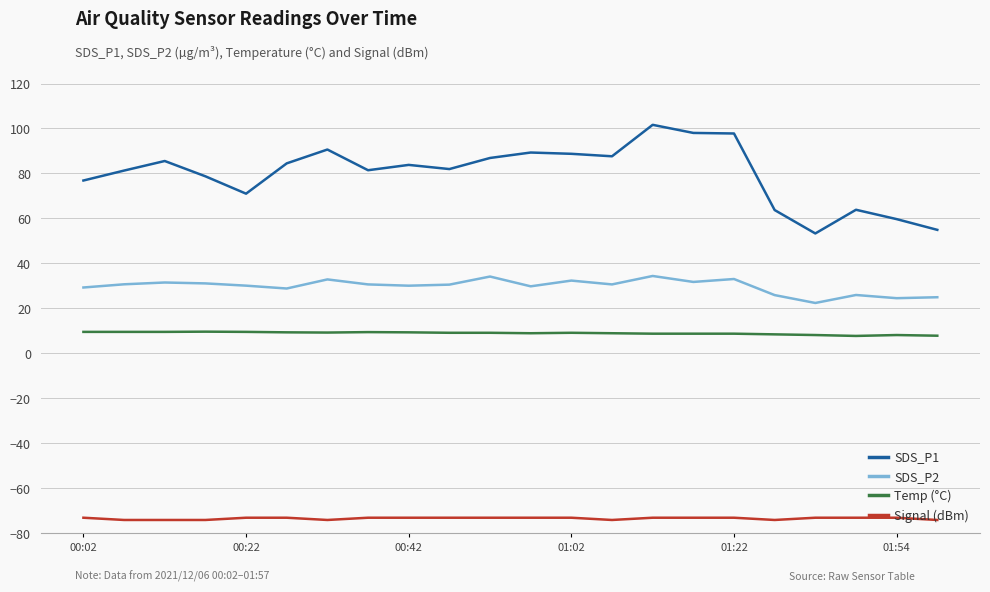

What is the smallest value displayed?

-74.0